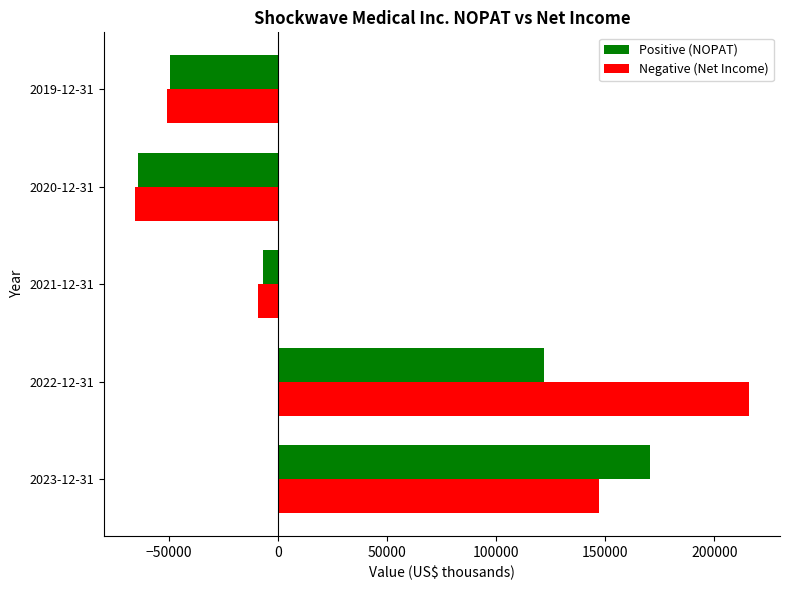

What is the spread (max minus min) of values at 2020-12-31?

1588